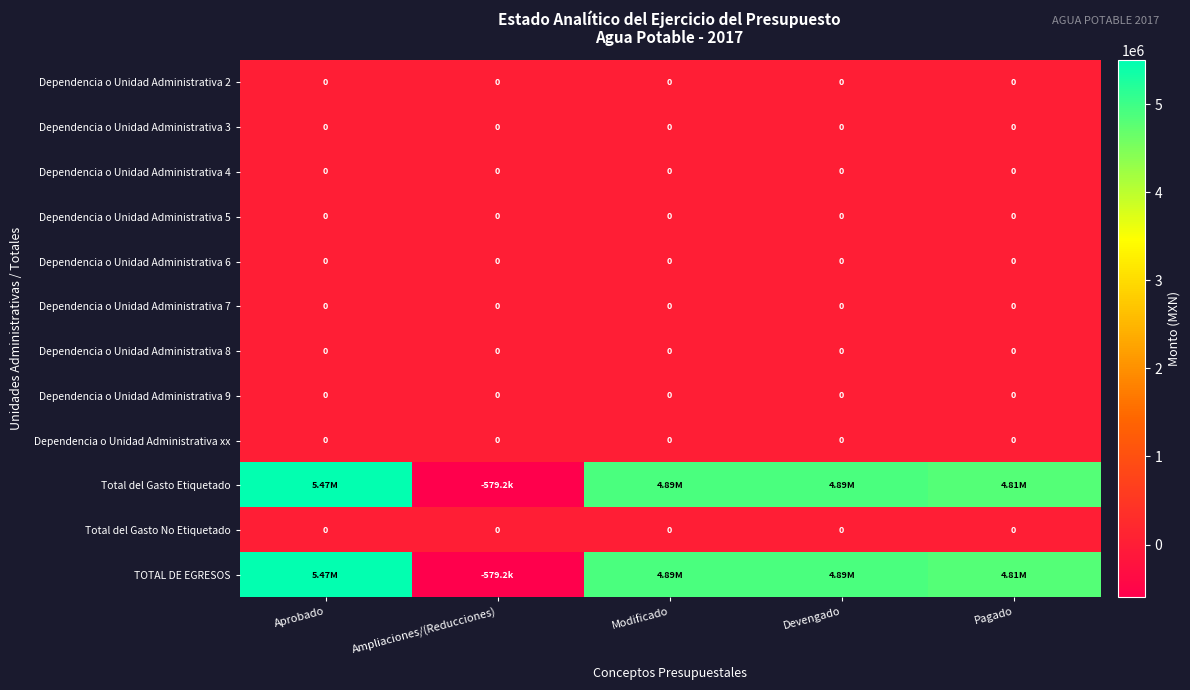

At how many categories does at least one series exceed 3880284?

4